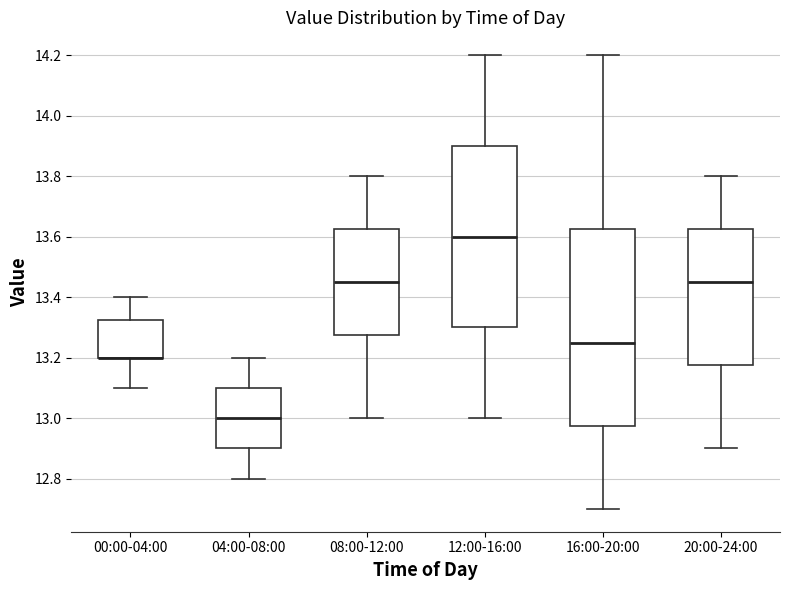

Where does the lower whisker of the box for 20:00-24:00 end on the y-axis? The values are not printed on the chart, so give them approximately, as read against the axis.

12.90